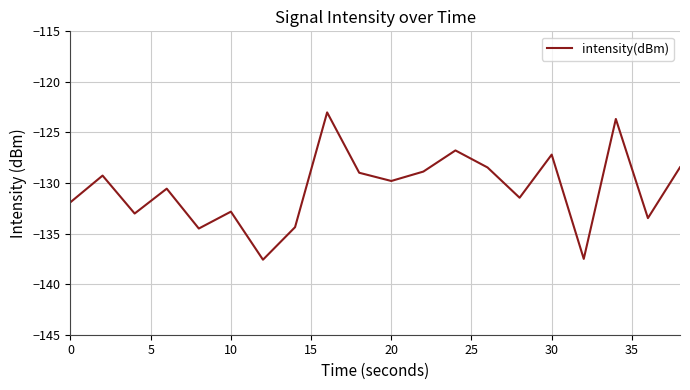

What is the maximum value shown in the chart?

-123.0